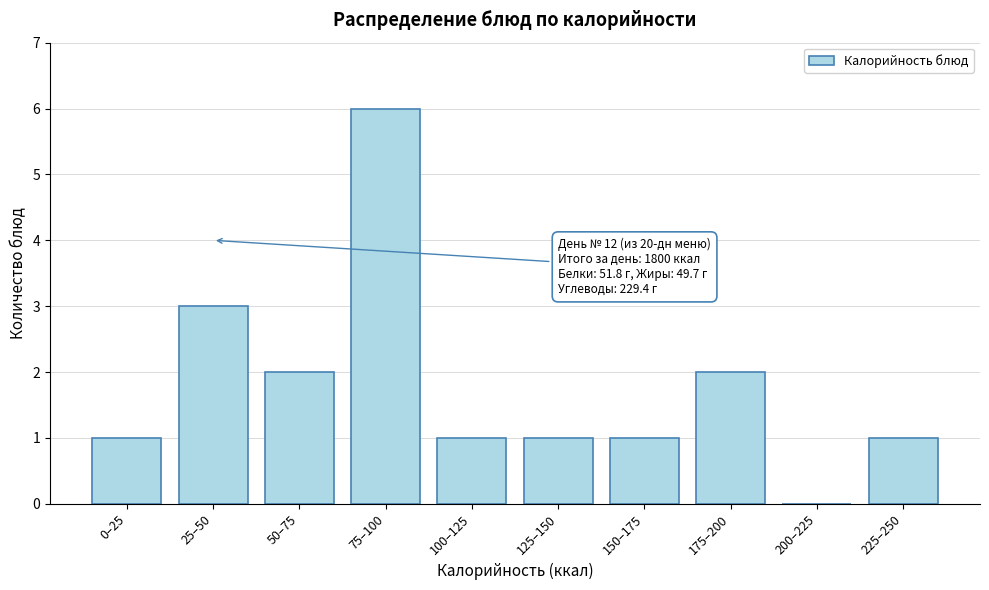

Reading left to right, extract all data points from this chart.

0–25=1	25–50=3	50–75=2	75–100=6	100–125=1	125–150=1	150–175=1	175–200=2	200–225=0	225–250=1